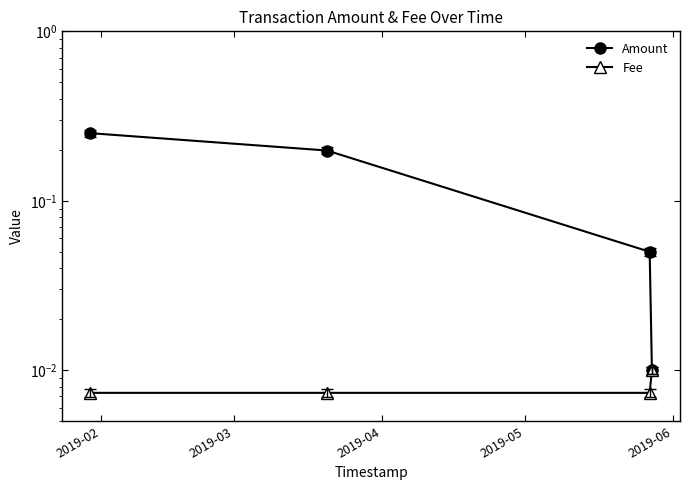

At which category does the chart reach its peak across all series?

2019-02